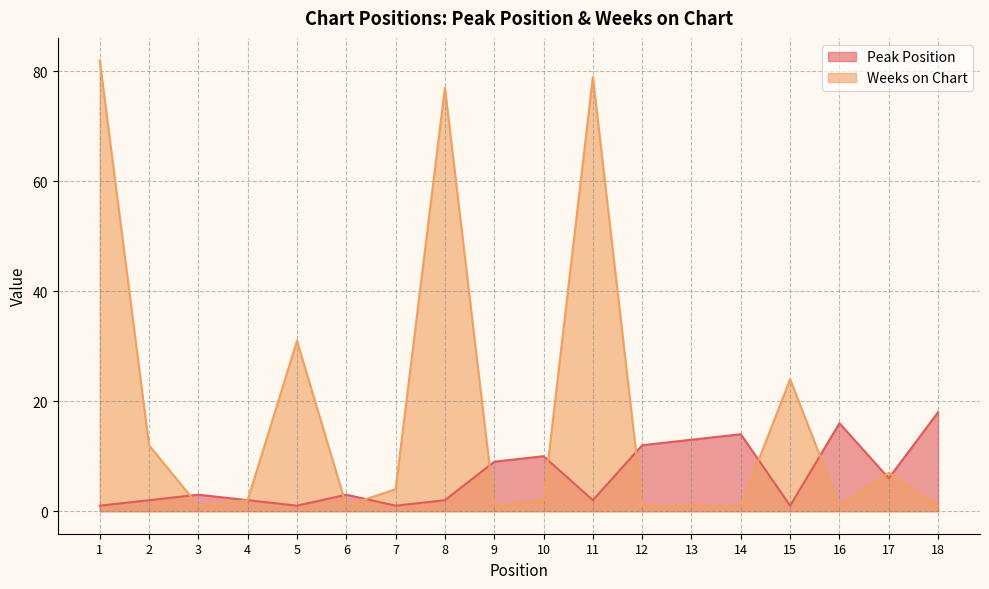

List the series in order of their overall mean, highest first.

Weeks on Chart, Peak Position